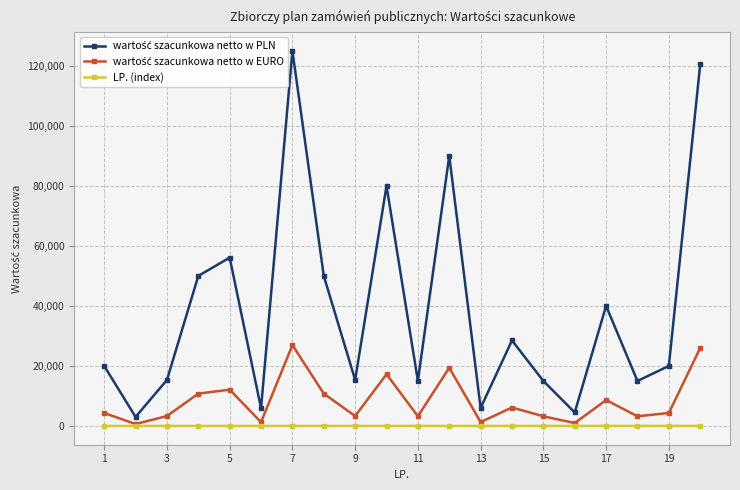

At which label does wartość szacunkowa netto w EURO first exceed 4313?

1